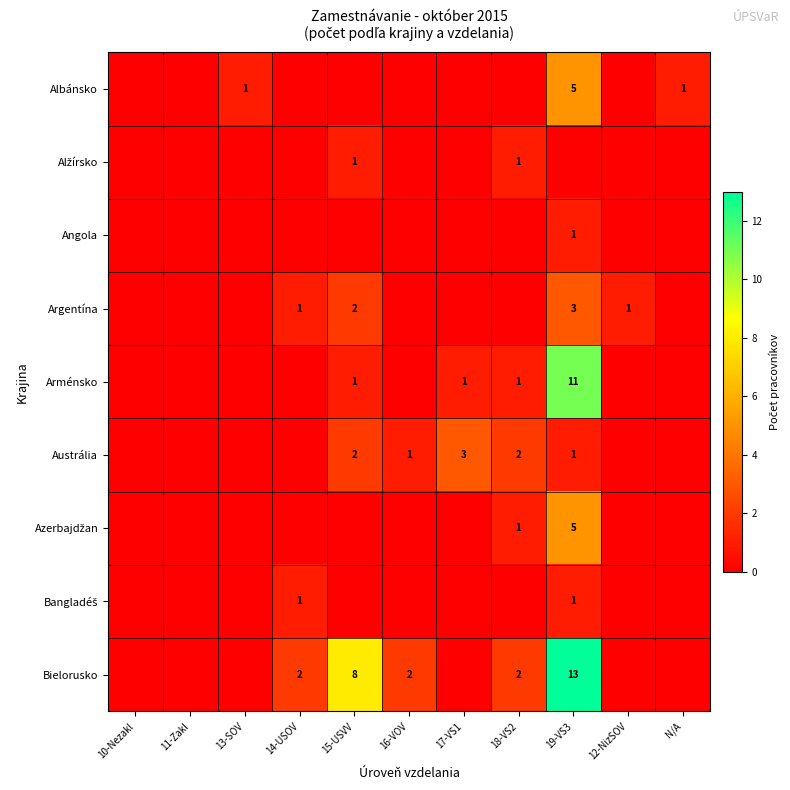

True or false: Bielorusko has a value of 1 at 14-USOV.

False